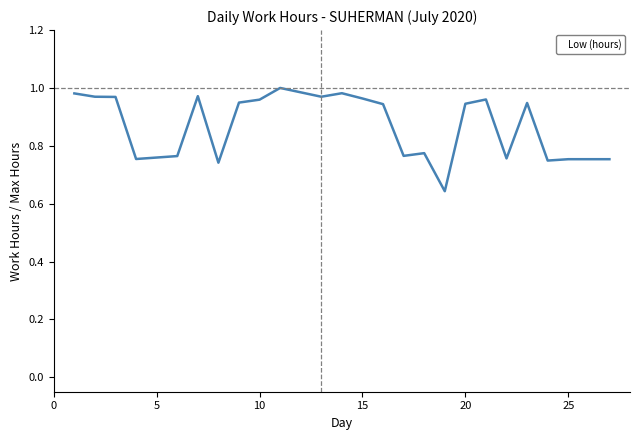

What is the difference between the maximum and minimum values?

0.4